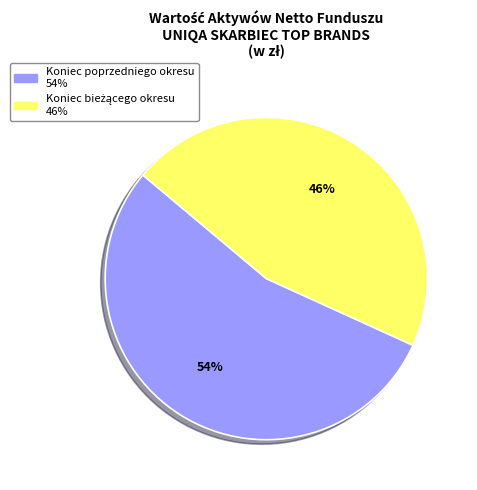

To the nearest percent, what is the average slice percentage?

50%